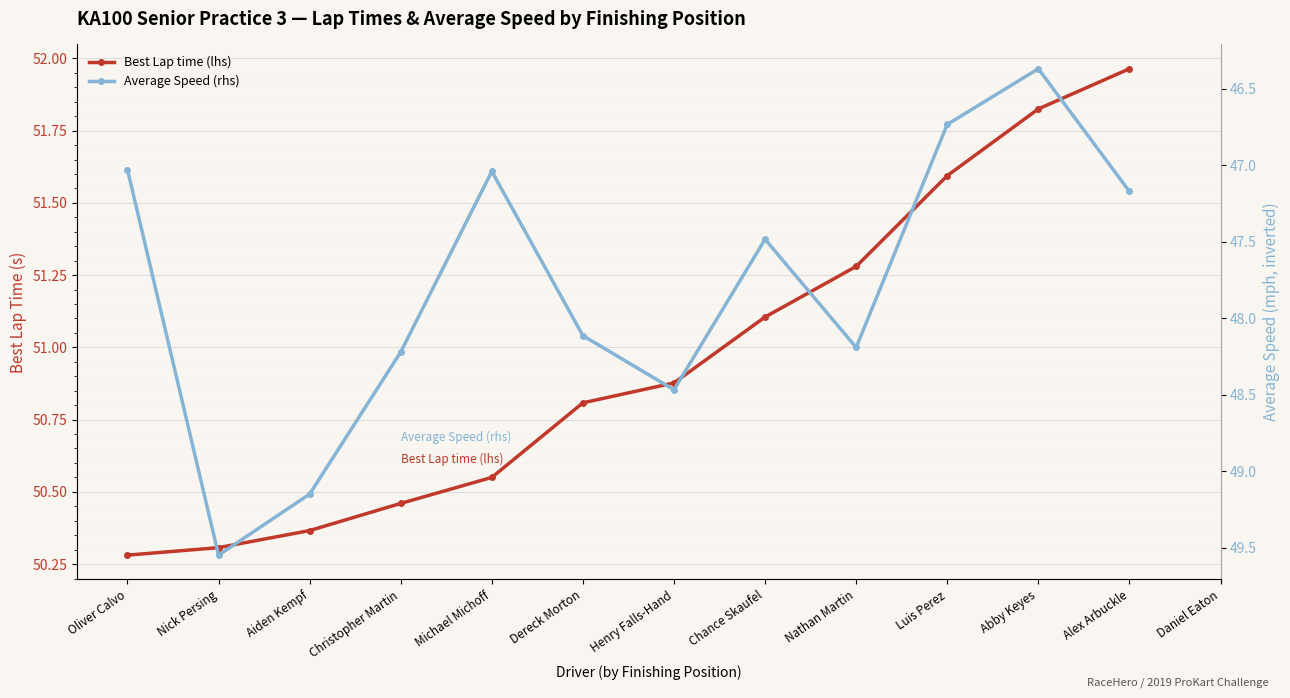

The Best Lap time (lhs) series shows 50.5 at Christopher Martin. True or false?

True